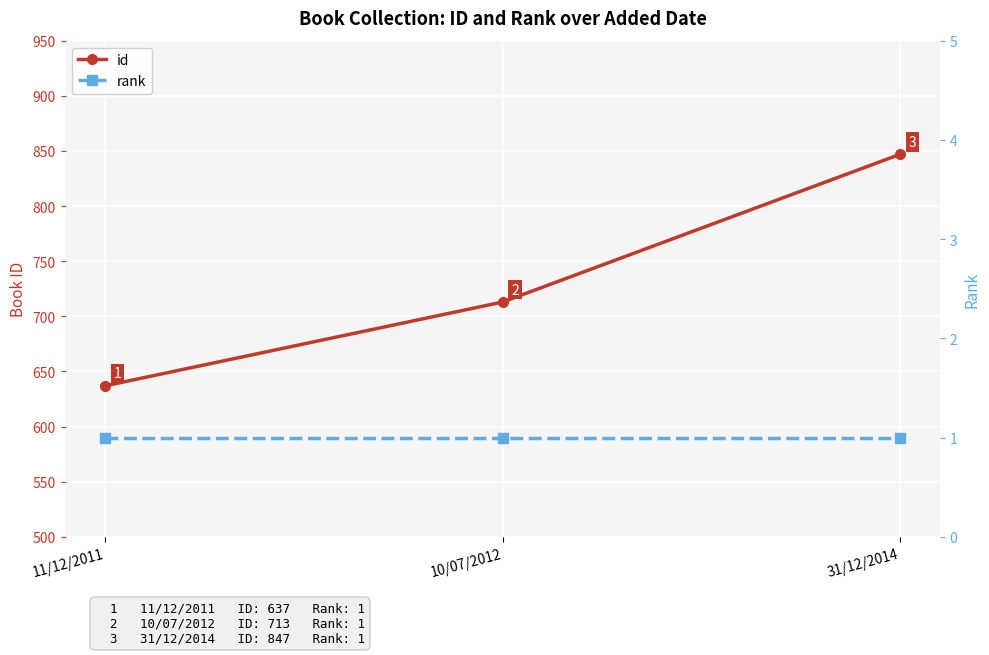

Which series changed the most between 11/12/2011 and 10/07/2012?

id